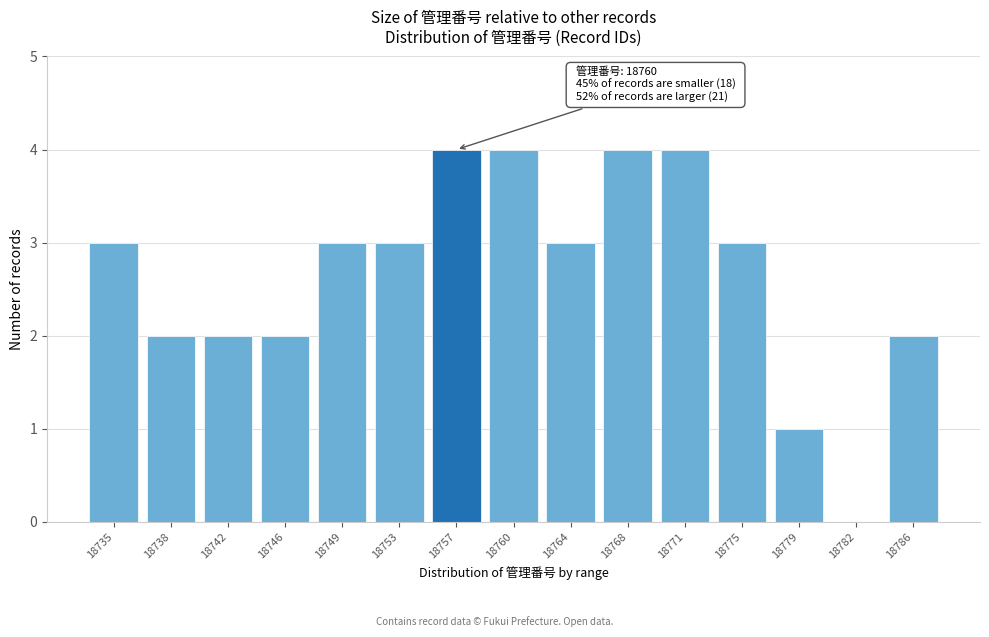

Reading left to right, what are all the values shown in this chart?

18735=3	18738=2	18742=2	18746=2	18749=3	18753=3	18757=4	18760=4	18764=3	18768=4	18771=4	18775=3	18779=1	18782=0	18786=2